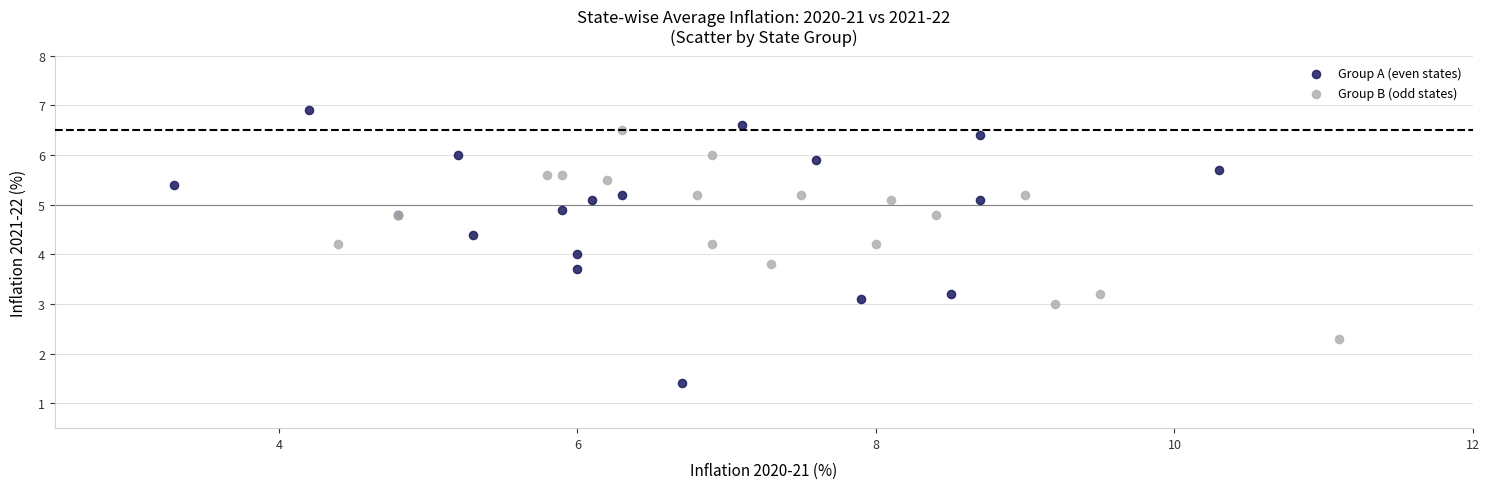

What are all the series names shown in the legend?

Group A (even states), Group B (odd states)